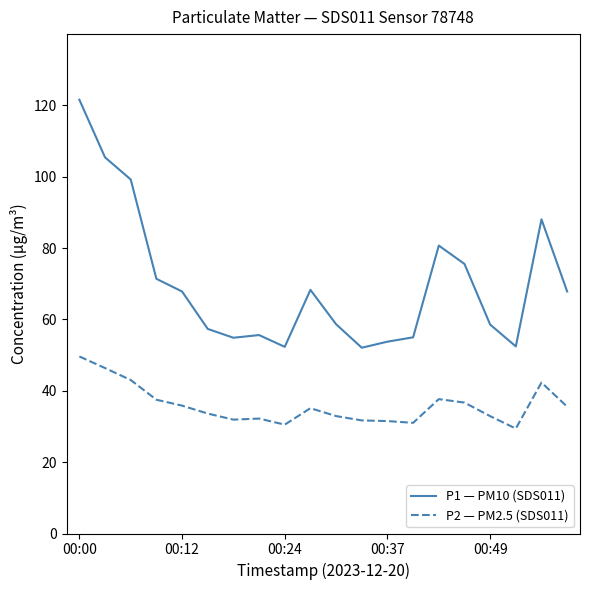

List the series in order of their overall mean, lowest first.

P2 — PM2.5 (SDS011), P1 — PM10 (SDS011)